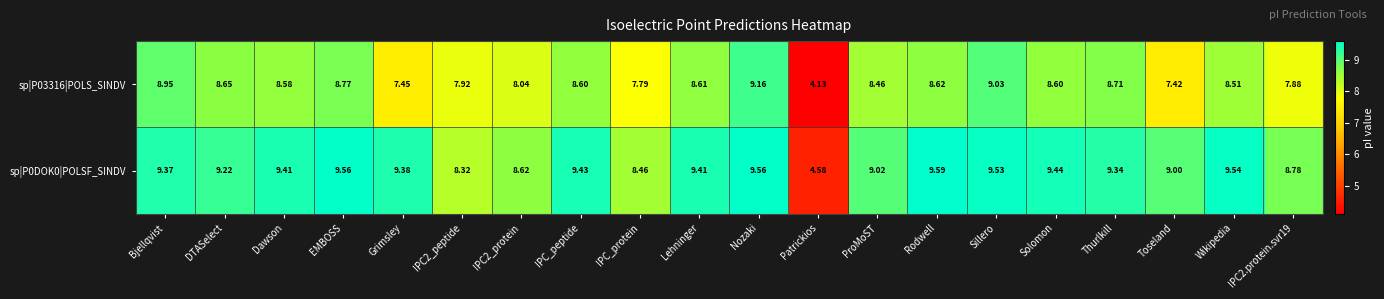

Which series has the largest range (max minus min)?

sp|P03316|POLS_SINDV